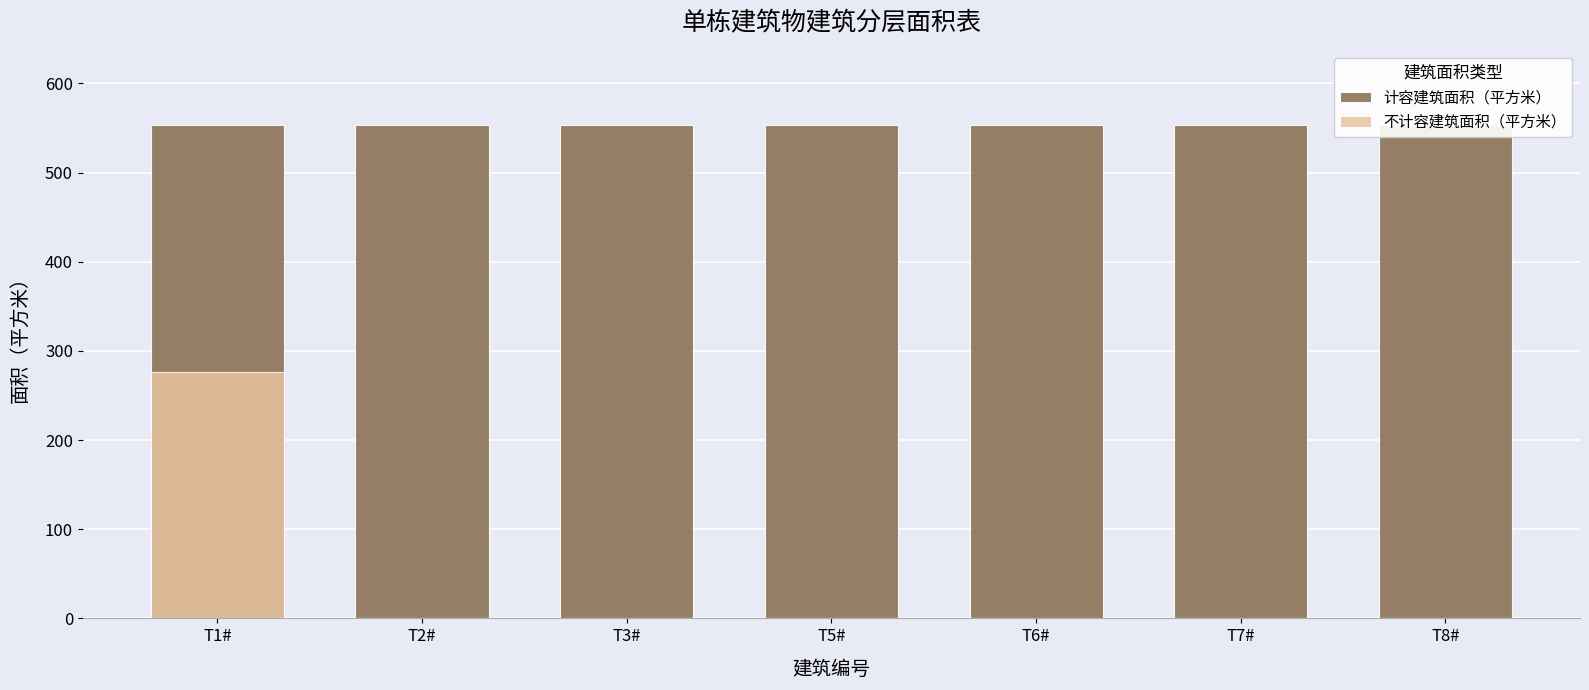

What is the label of the 4th bar from the left?

T5#